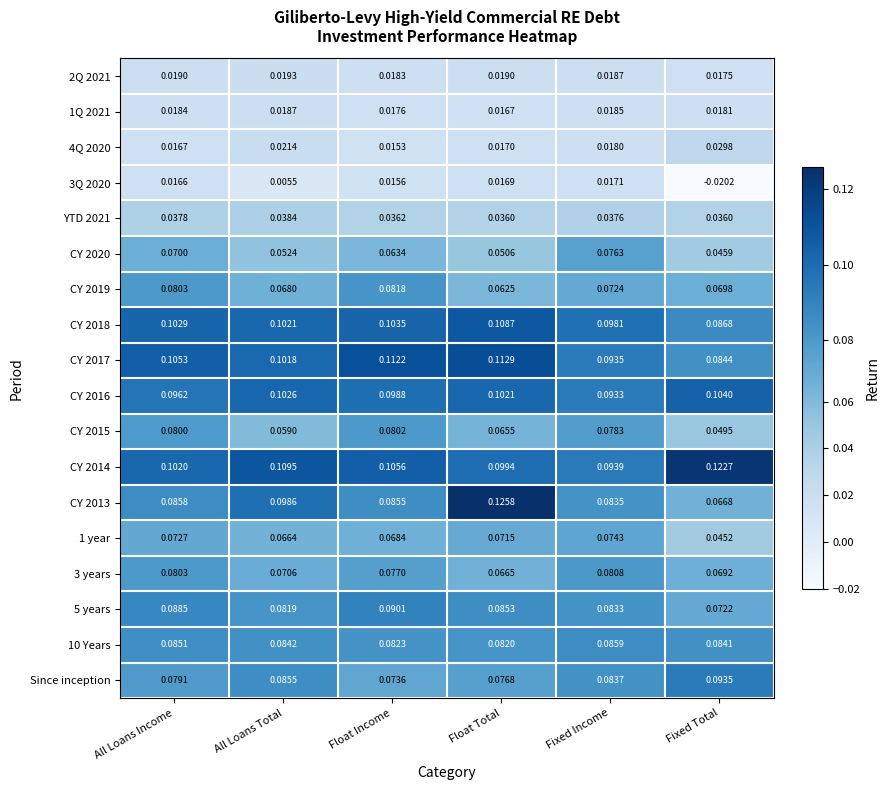

Which label corresponds to the largest value in the chart?

Float Total